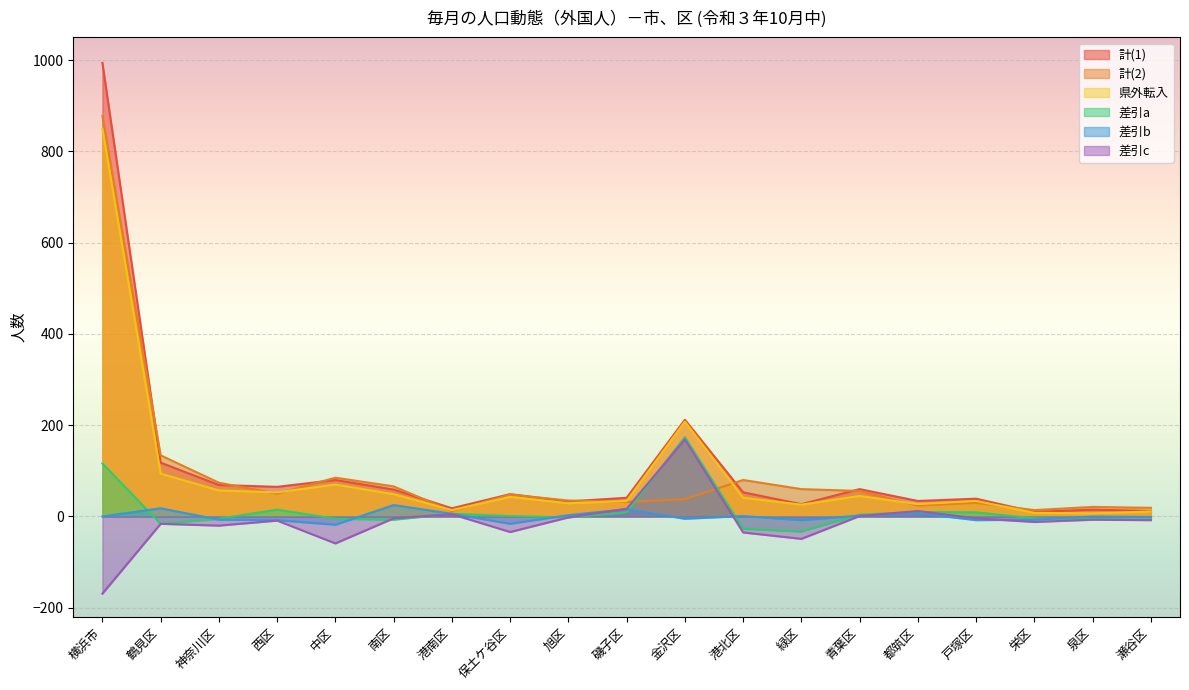

True or false: 差引c has more than 2 interior local peaks.

True